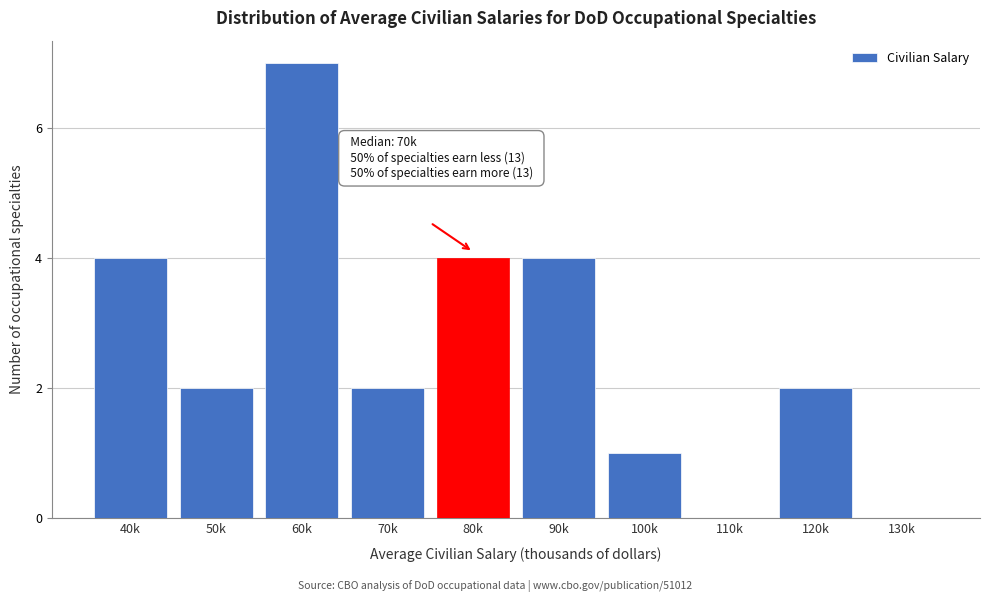

Reading left to right, what are all the values shown in this chart?

40k=4	50k=2	60k=7	70k=2	80k=4	90k=4	100k=1	110k=0	120k=2	130k=0